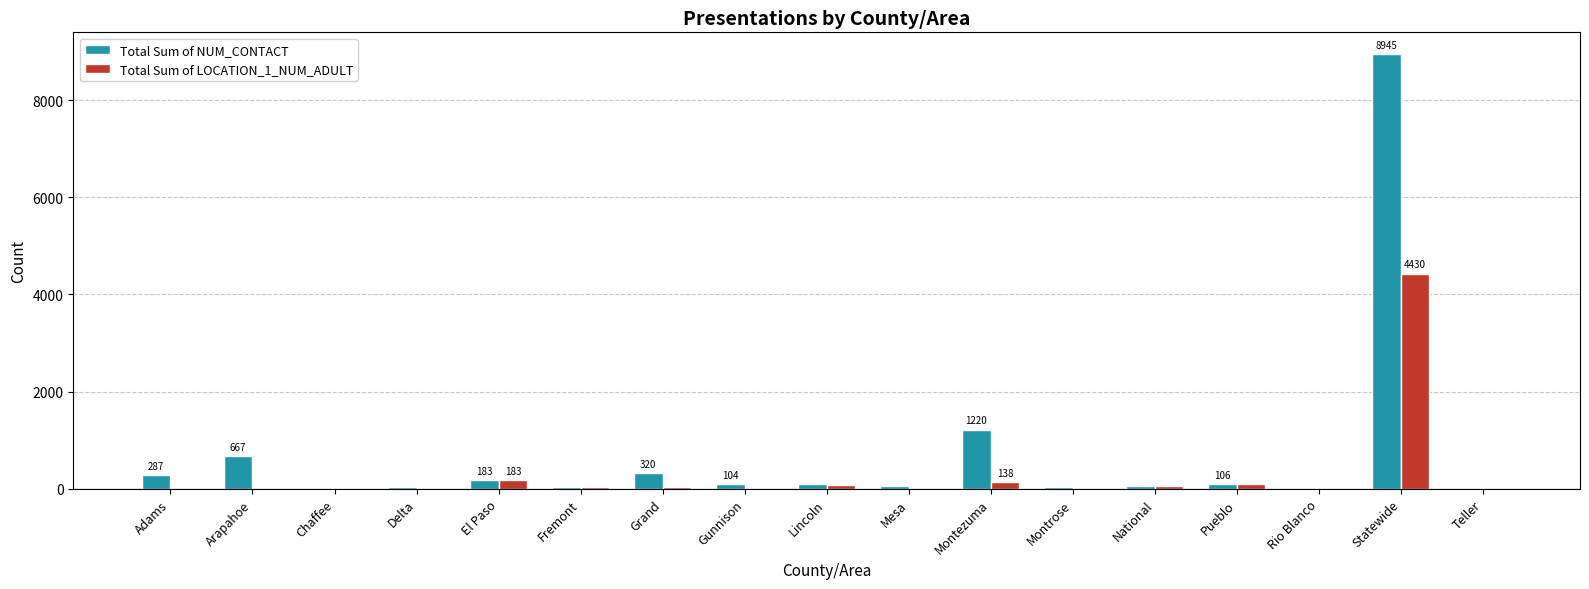

Which series has the largest total across all categories?

Total Sum of NUM_CONTACT